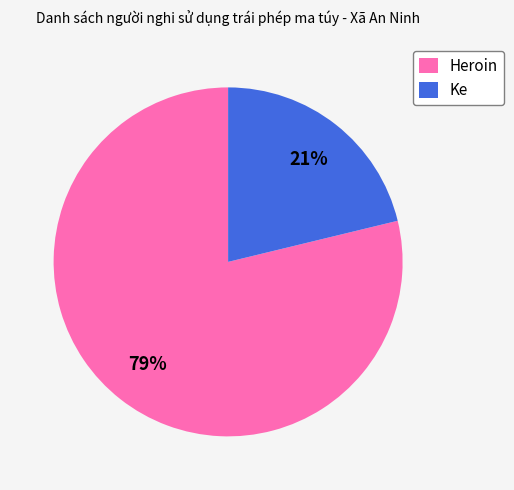

Rank the categories by value from lowest to highest.

Ke, Heroin